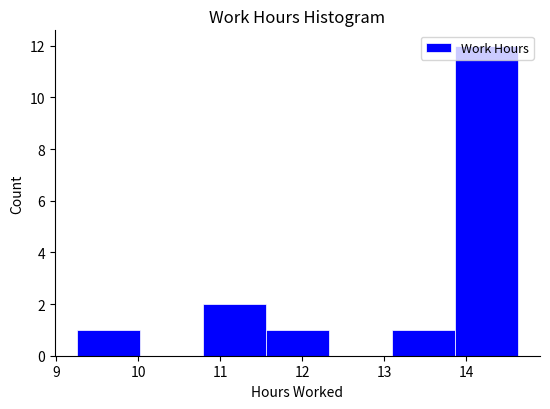

What is the height of the bar covering 13.1 to 13.9 on the x-axis? Neither the bar edges nor the heights are printed on the chart, so give them approximately, as read against the axes.

1